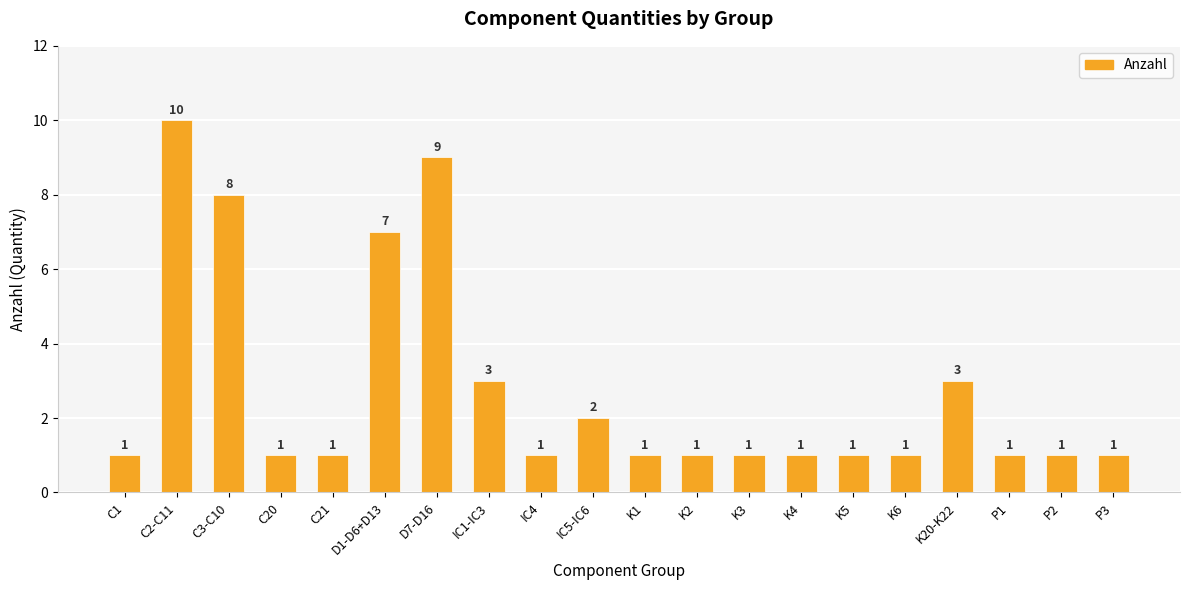

Approximately how many times larger is the value at K4 compared to C1?

1.0